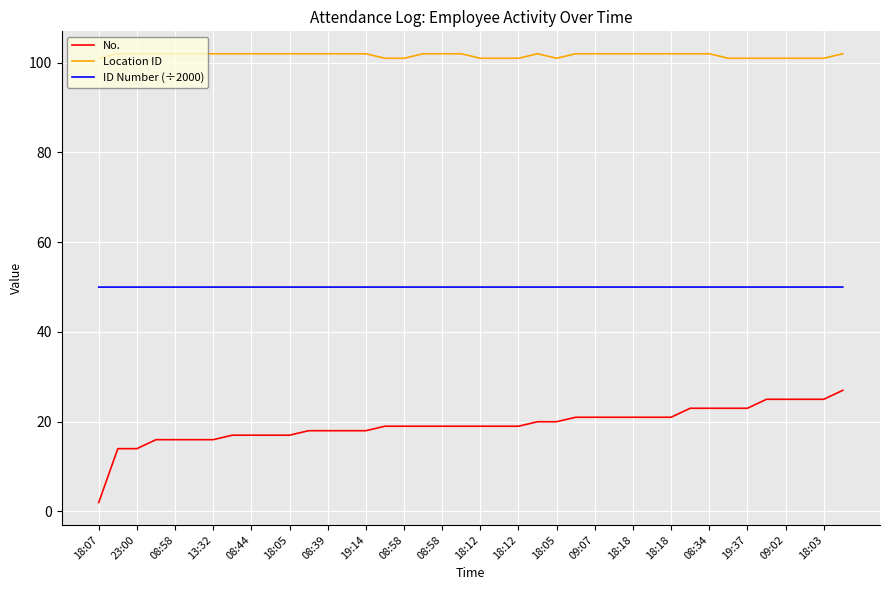

What is the highest value of the Location ID series?

102.0